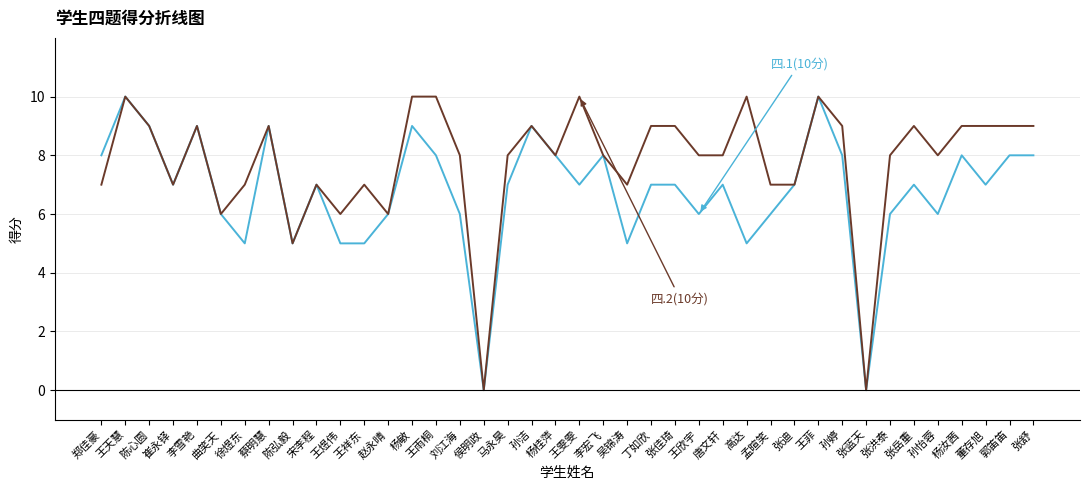

What is the total value across all series at 董存旭?

16